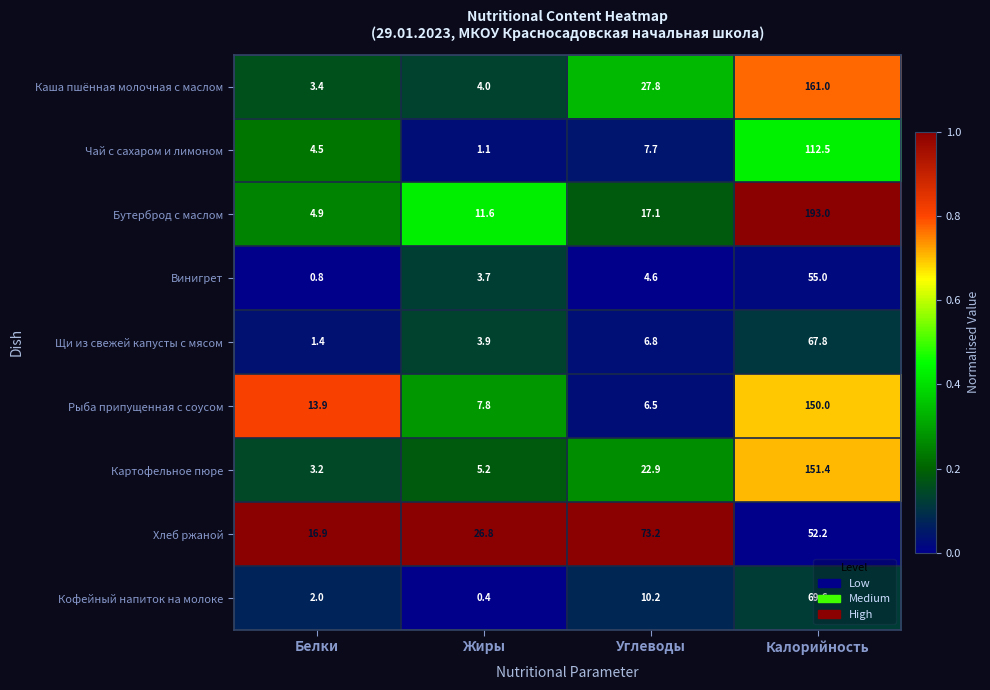

At which label does Щи из свежей капусты с мясом reach its minimum?

Белки